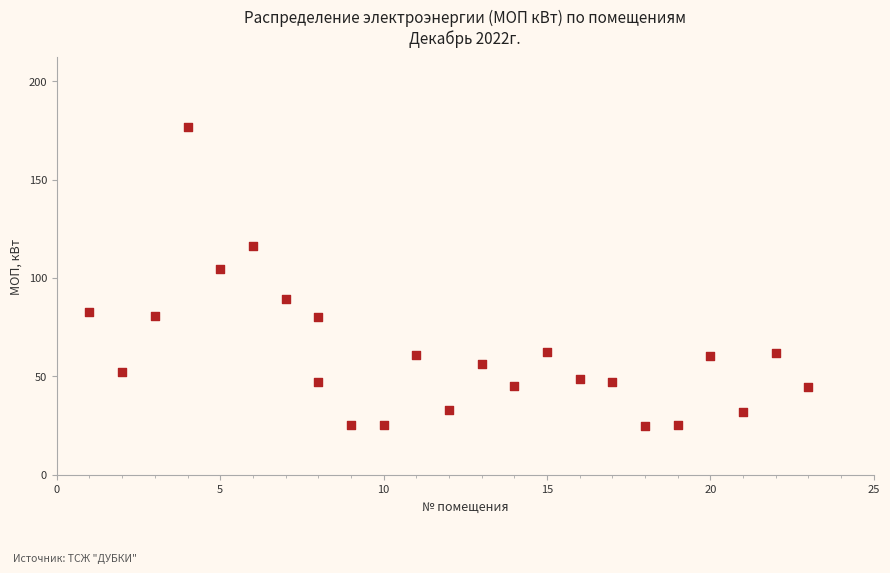

What Y value in the scatter plot is closest to 100?

104.6